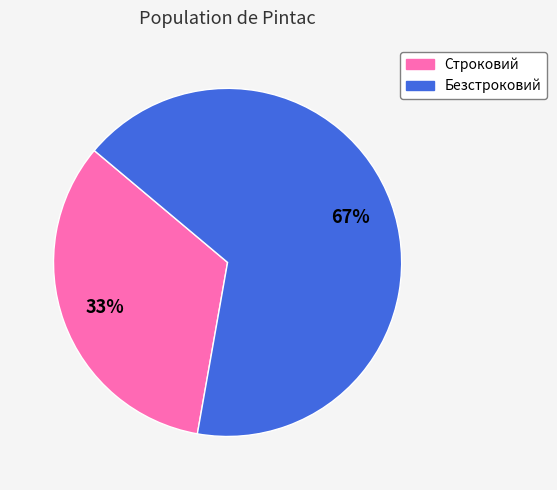

To the nearest percent, what is the combined percentage of Безстроковий and Строковий?

100%